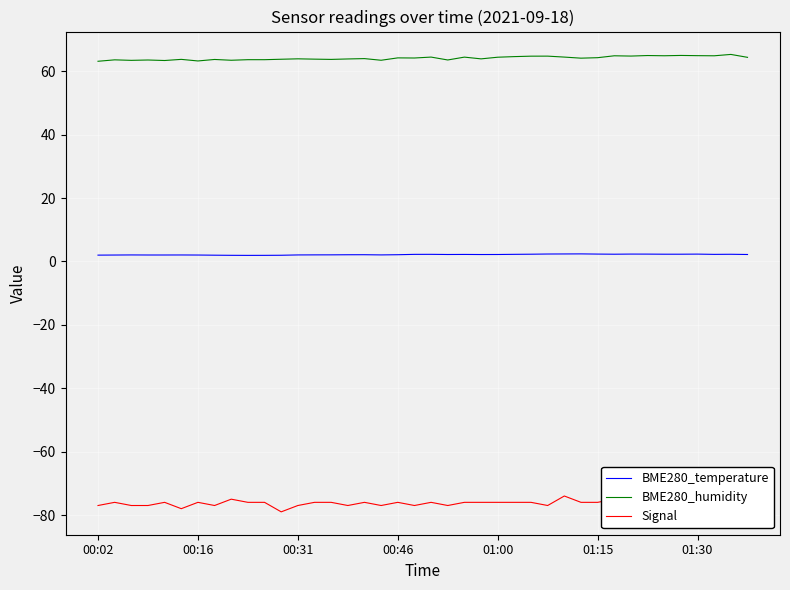

What is the maximum value for Signal?

-74.0